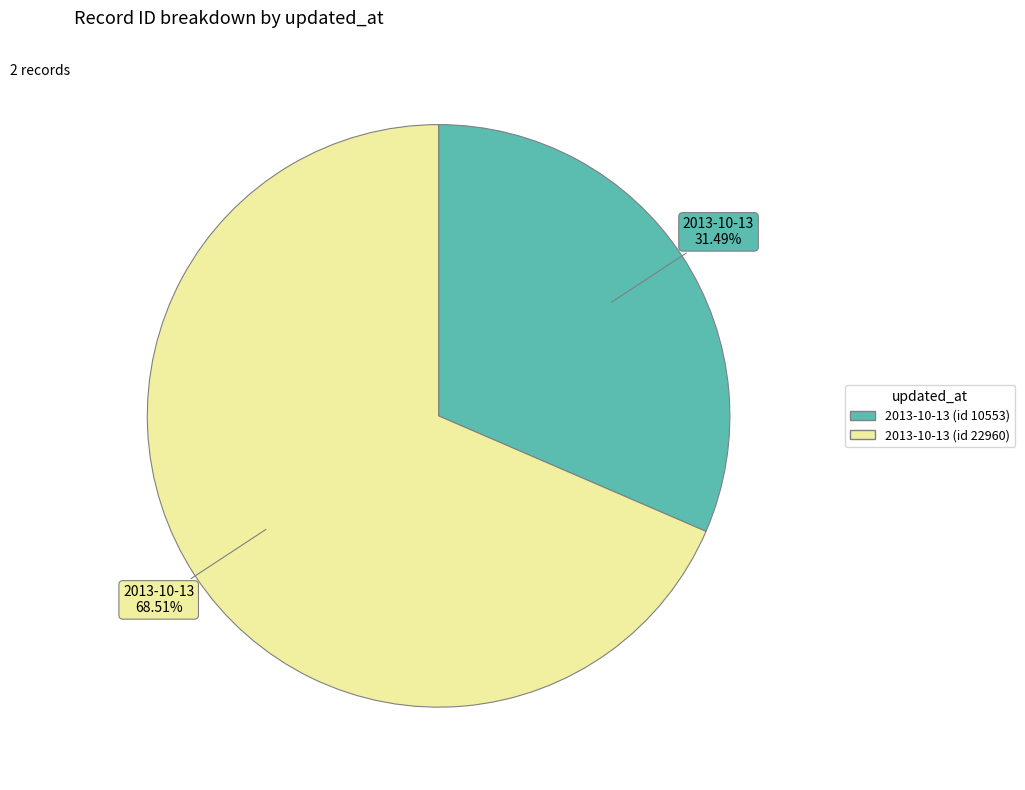

Do 2013-10-13 (id 10553) and 2013-10-13 (id 22960) together represent more than half of the pie?

Yes